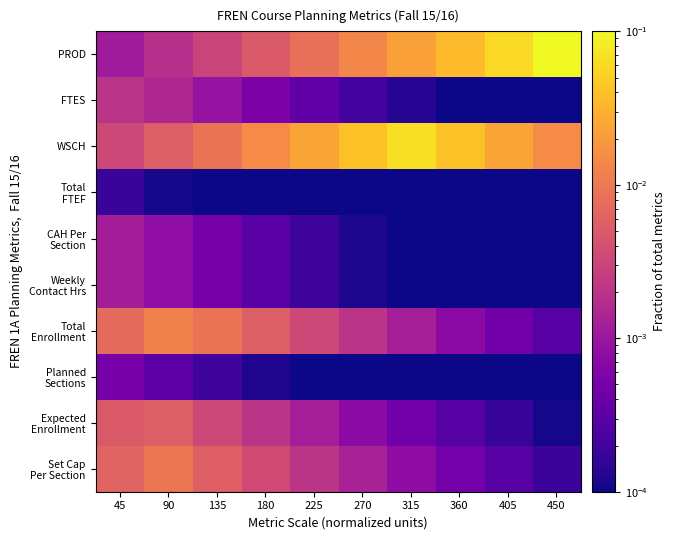

What is the difference between the highest and lowest values at 315?

0.1